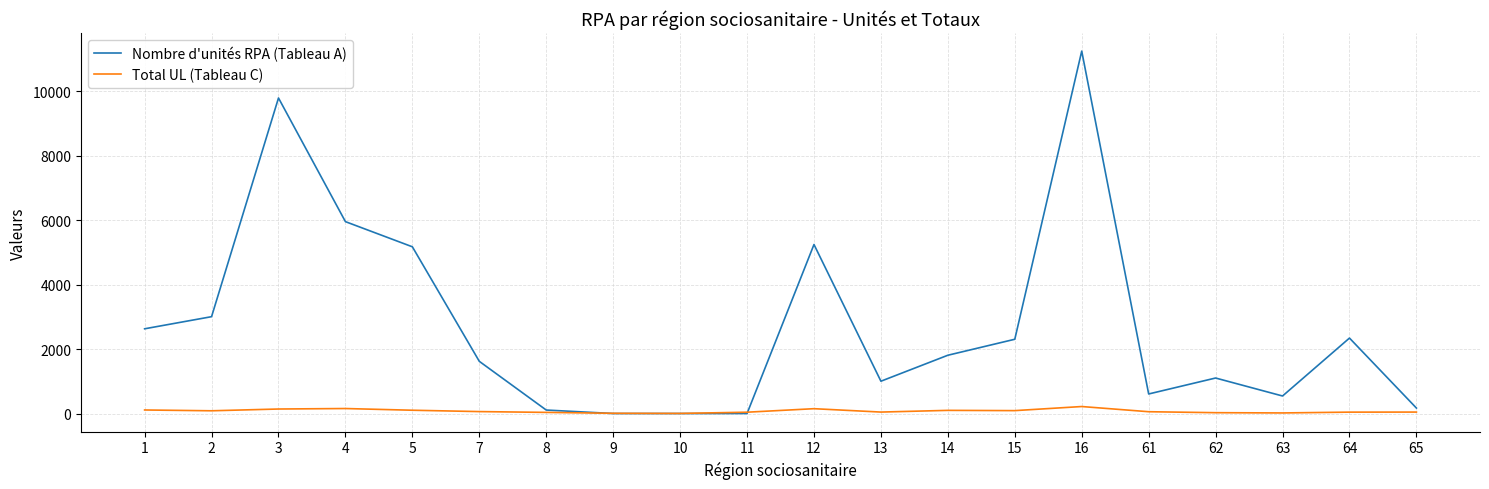

List the series in order of their overall mean, lowest first.

Total UL (Tableau C), Nombre d'unités RPA (Tableau A)